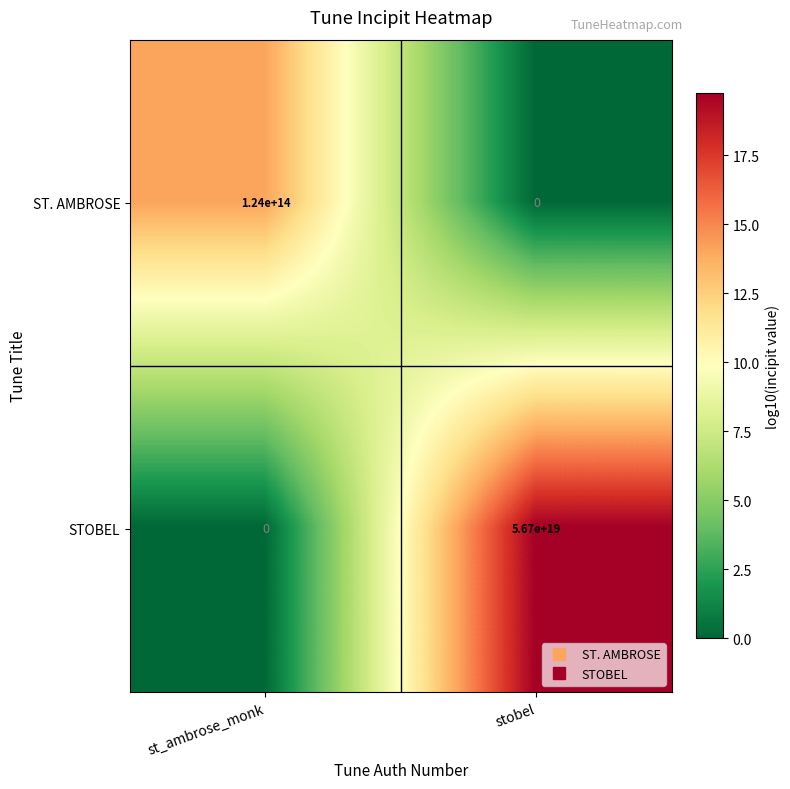

Which series changed the most between st_ambrose_monk and stobel?

STOBEL